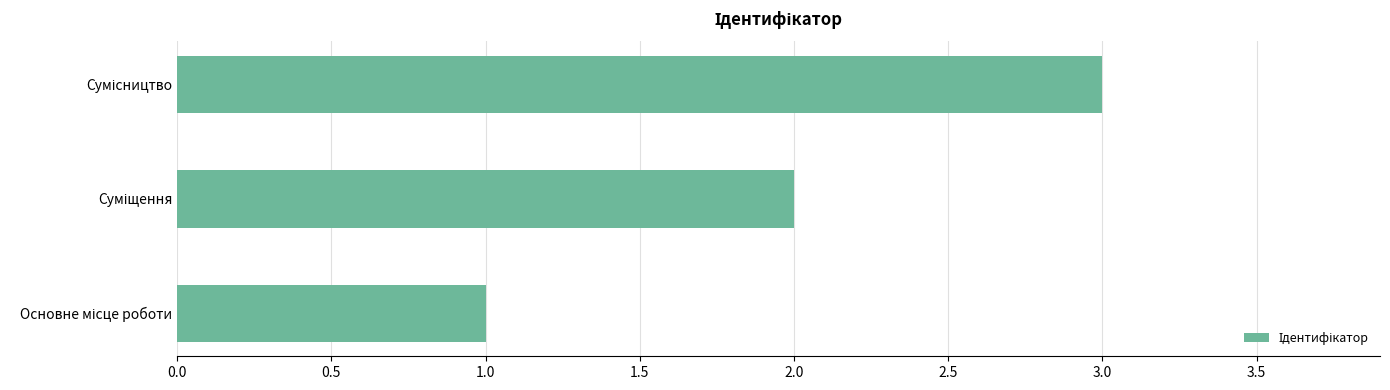

What is the maximum value shown in the chart?

3